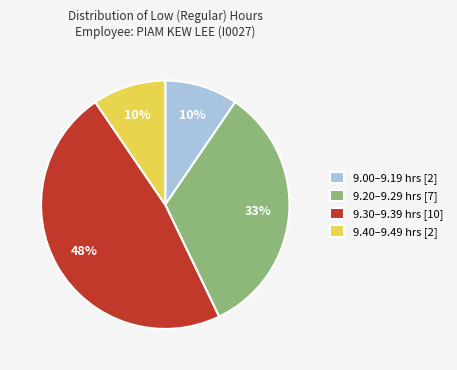

Is there any slice that represents more than half of the pie?

No